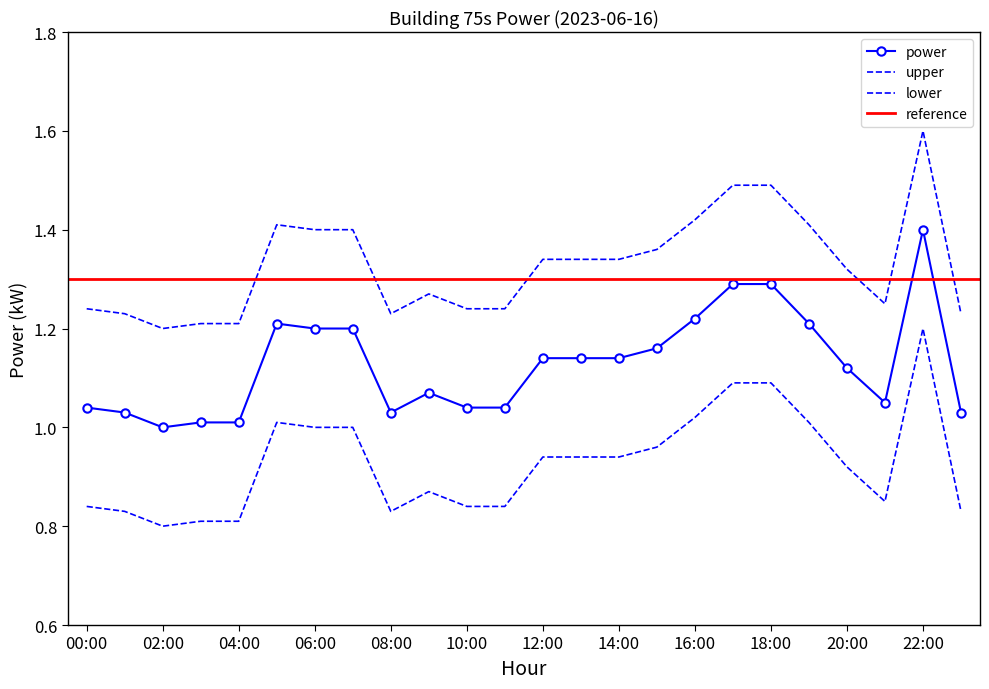

At which label does power reach its peak?

22:00